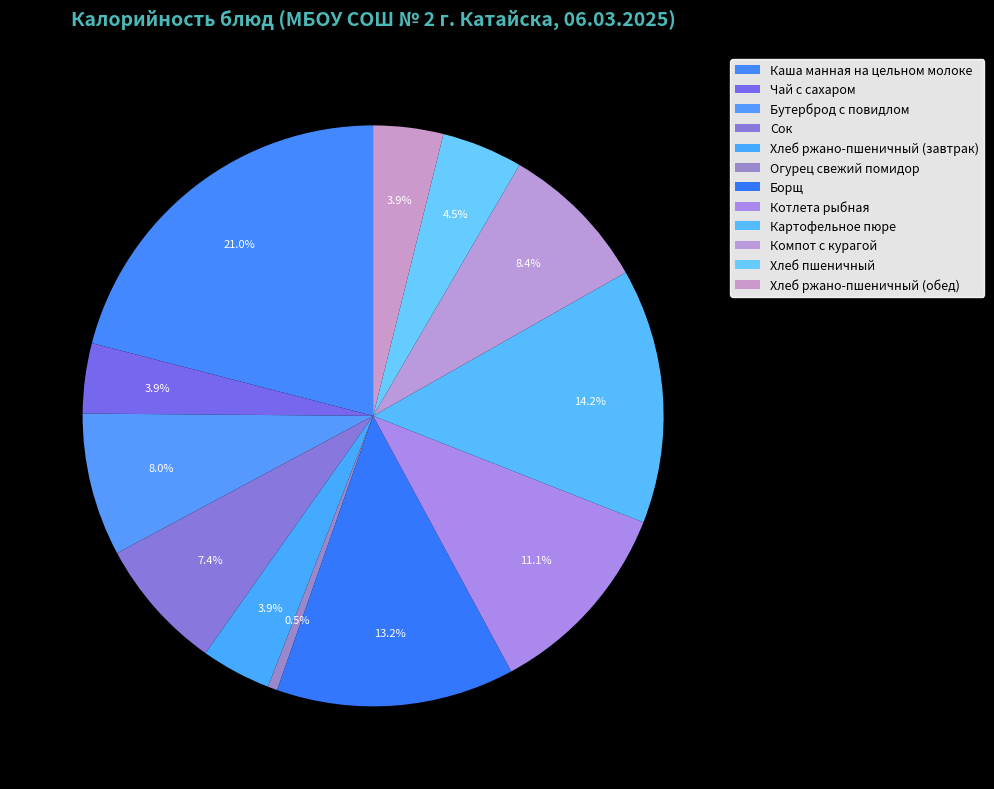

How many slices are in this pie chart?

12